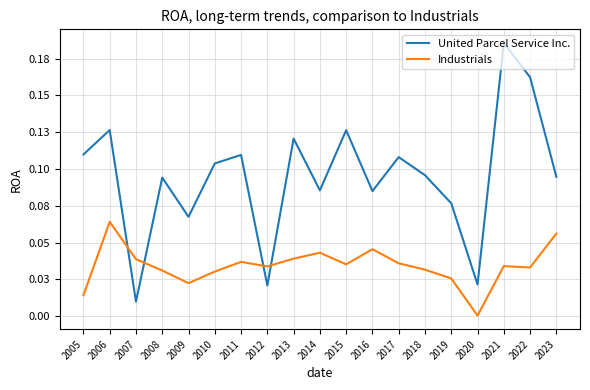

Which label corresponds to the smallest value in the chart?

2020